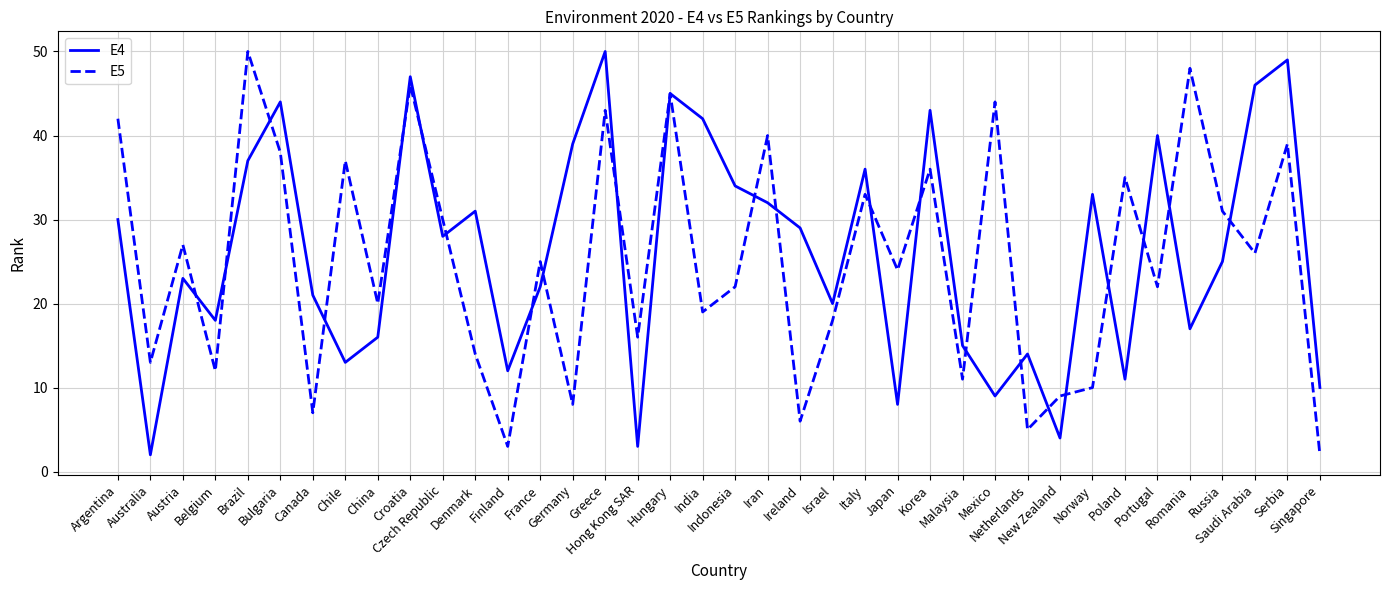

What is the maximum value for E4?

50